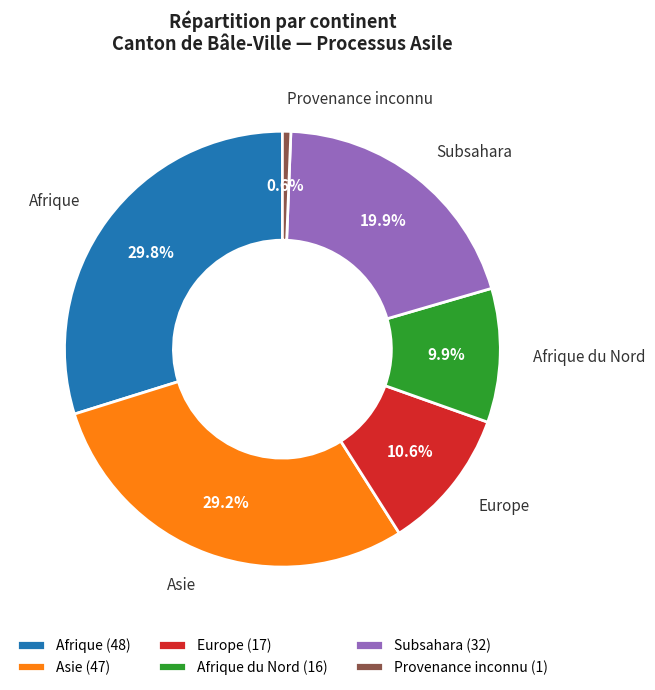

To the nearest percent, what is the difference between the largest and smallest slice percentages?

29%